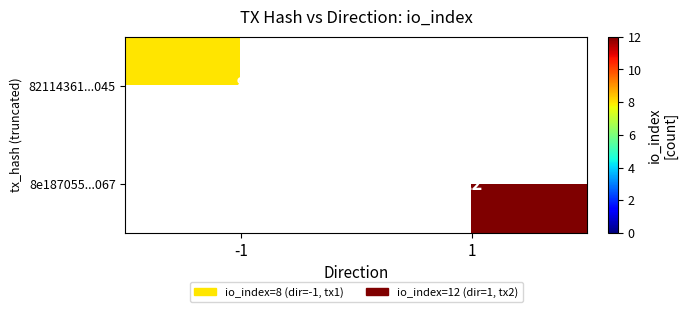

How many categories are shown in the chart?

2